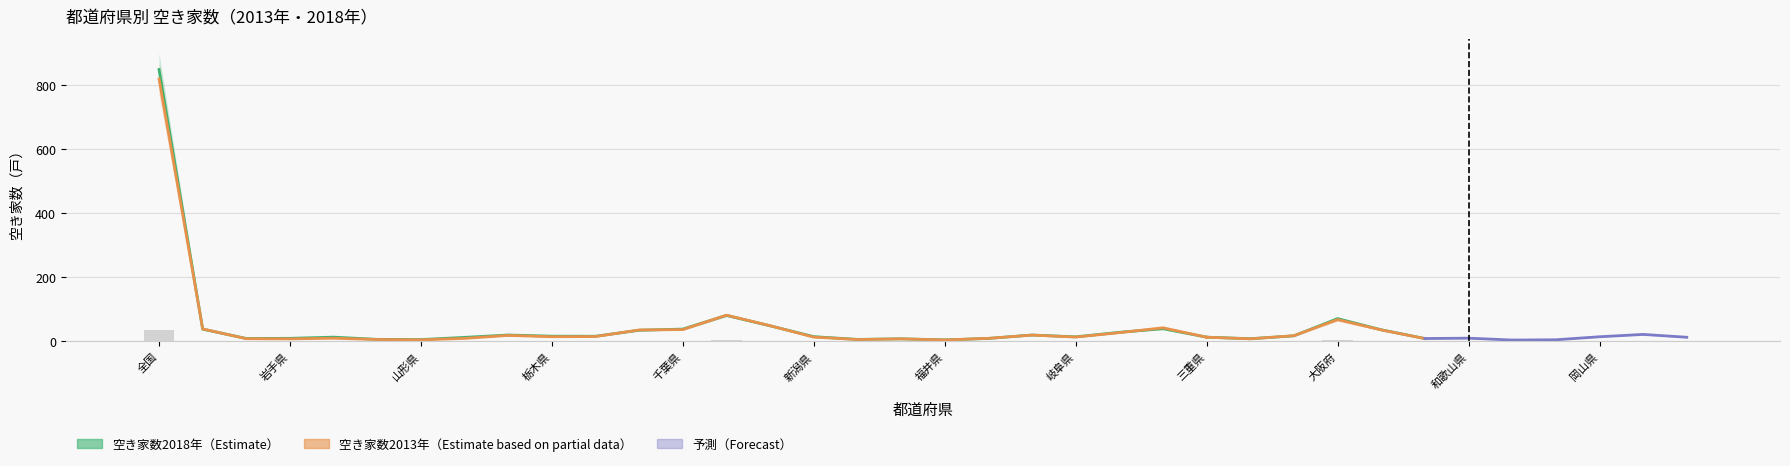

What is the label of the 32nd bar from the left?

鳥取県